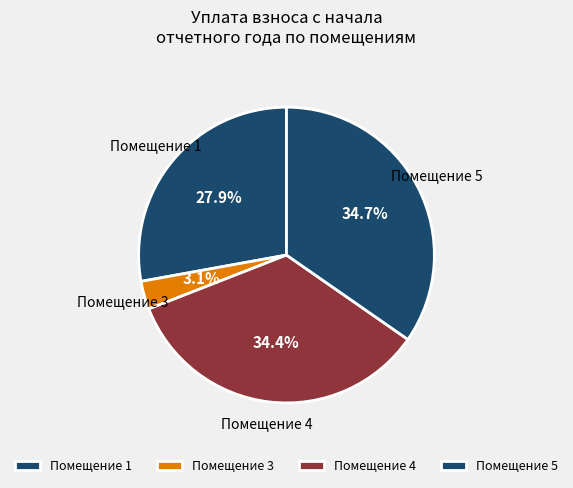

Is the sum of Помещение 5 and Помещение 4 greater than half?

Yes